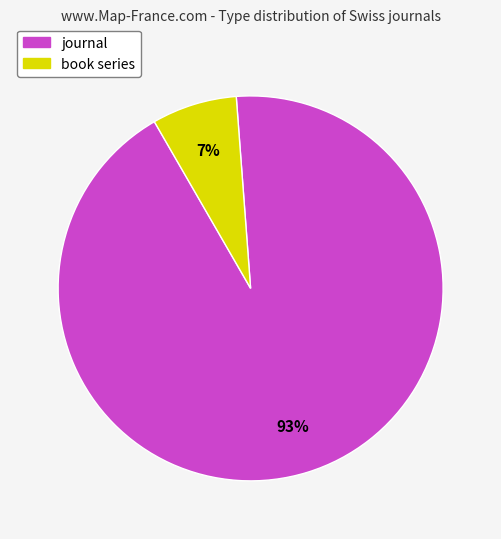

Which category has the biggest portion of the pie?

journal